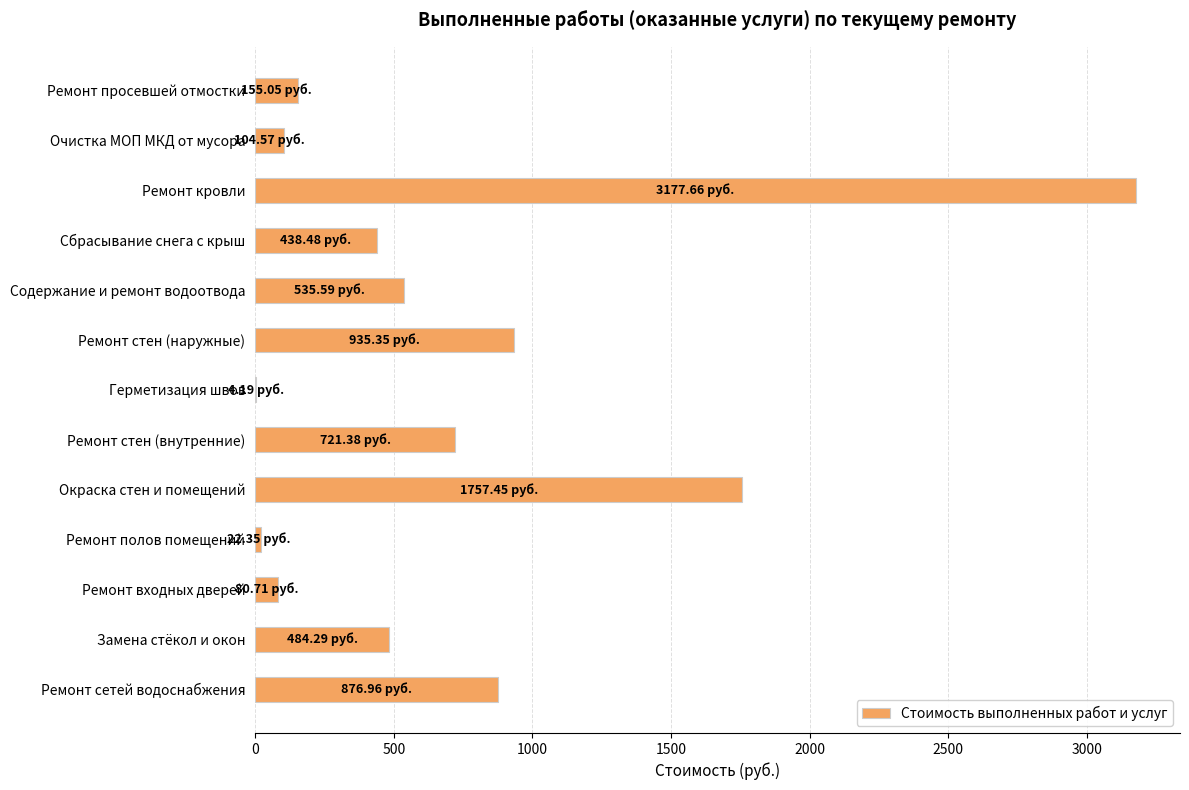

Which label corresponds to the largest value in the chart?

Ремонт кровли